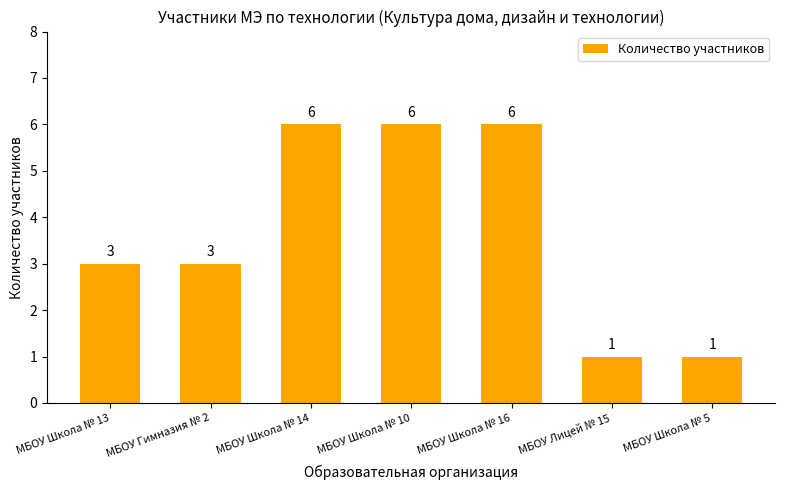

What is the ratio of the value at МБОУ Лицей № 15 to the value at МБОУ Школа № 10?

0.2